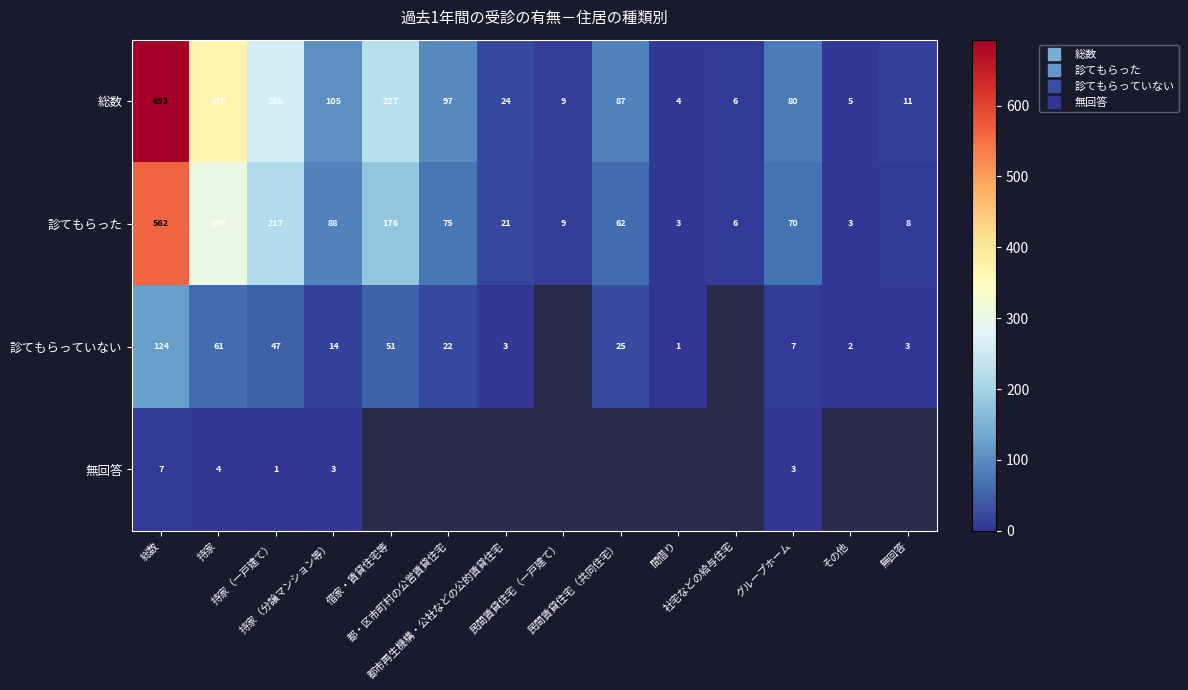

How many categories are shown in the chart?

14